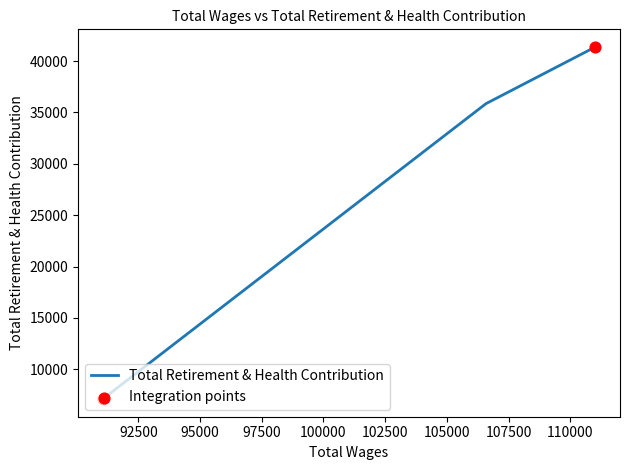

Between 106587.0 and 91051.0, which is larger?

106587.0